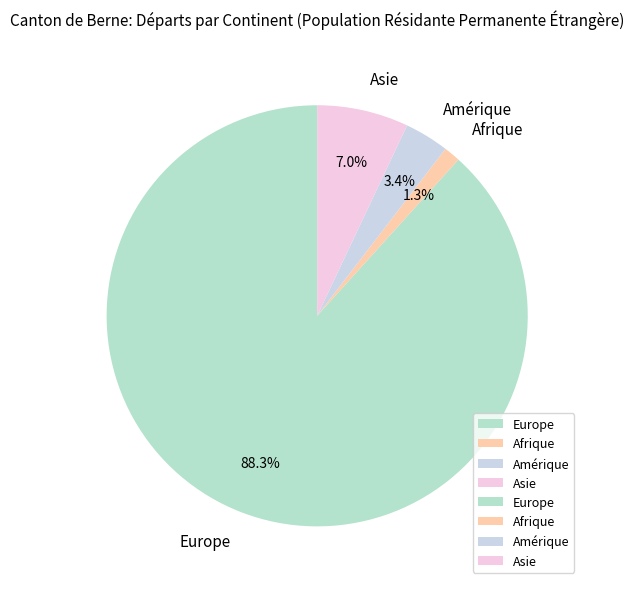

What is the smallest slice in the pie chart?

Afrique